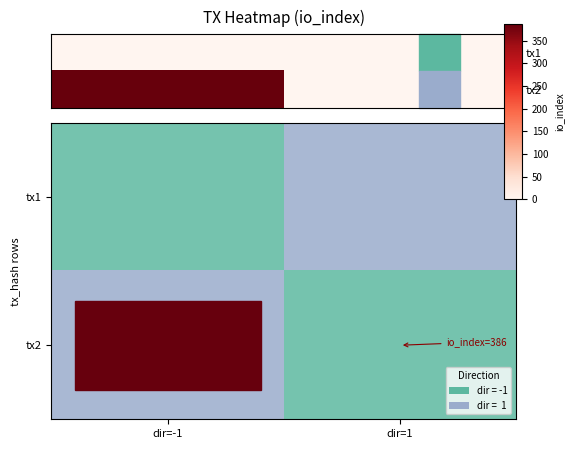

How many distinct data groups are displayed?

2